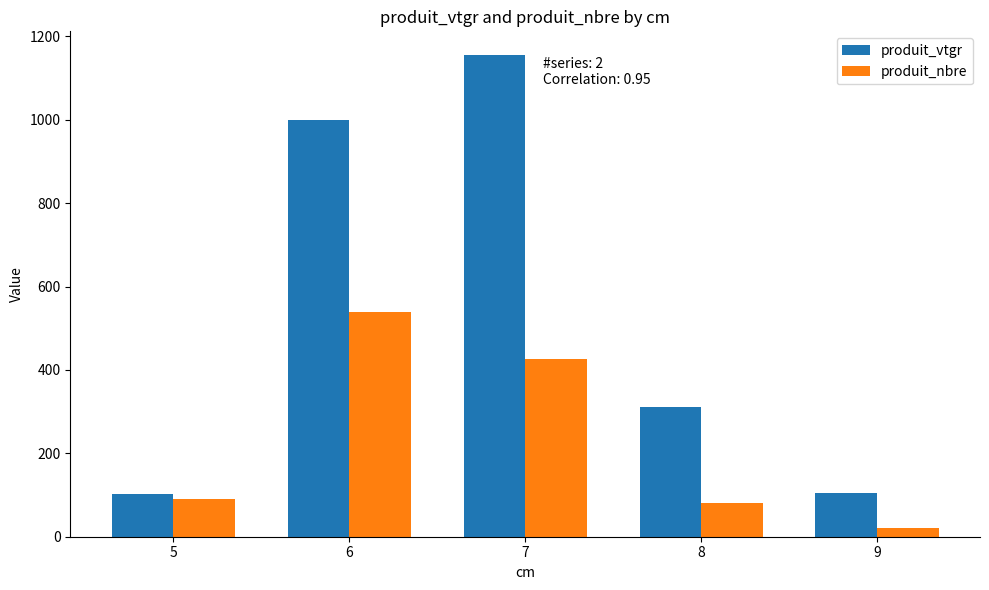

List the series in order of their overall mean, highest first.

produit_vtgr, produit_nbre